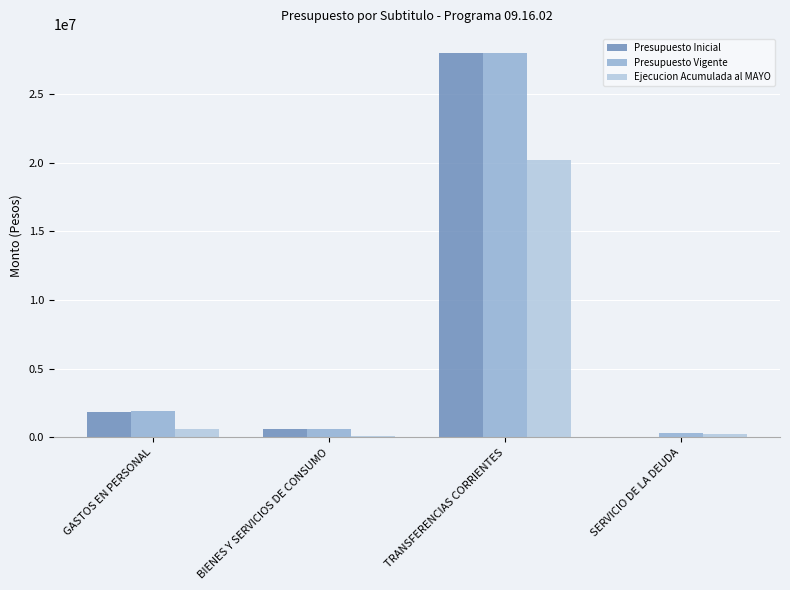

Is it true that Presupuesto Inicial equals 7757957 at TRANSFERENCIAS CORRIENTES?

False